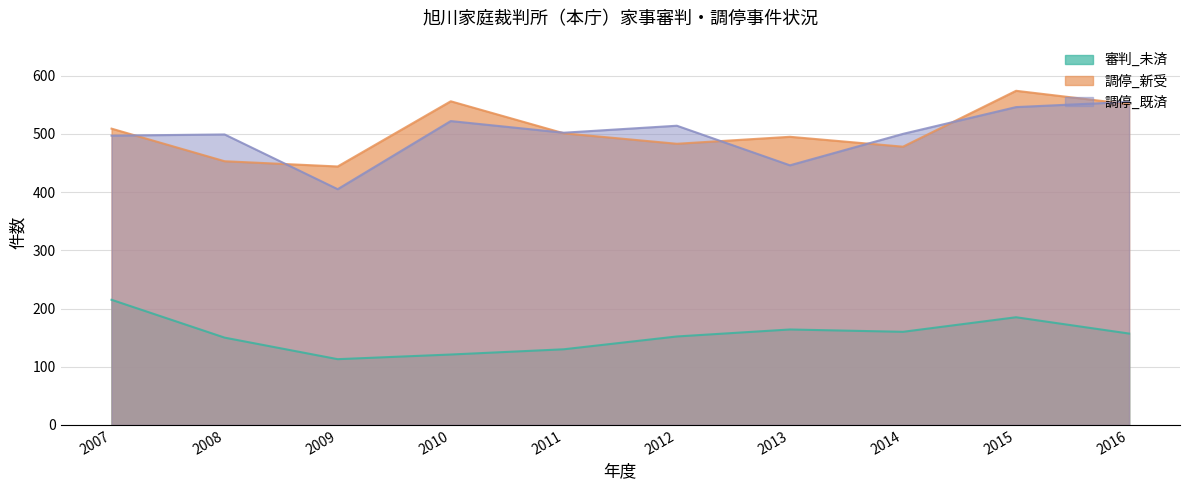

True or false: 調停_既済 has more than 0 points higher than both neighbors.

True